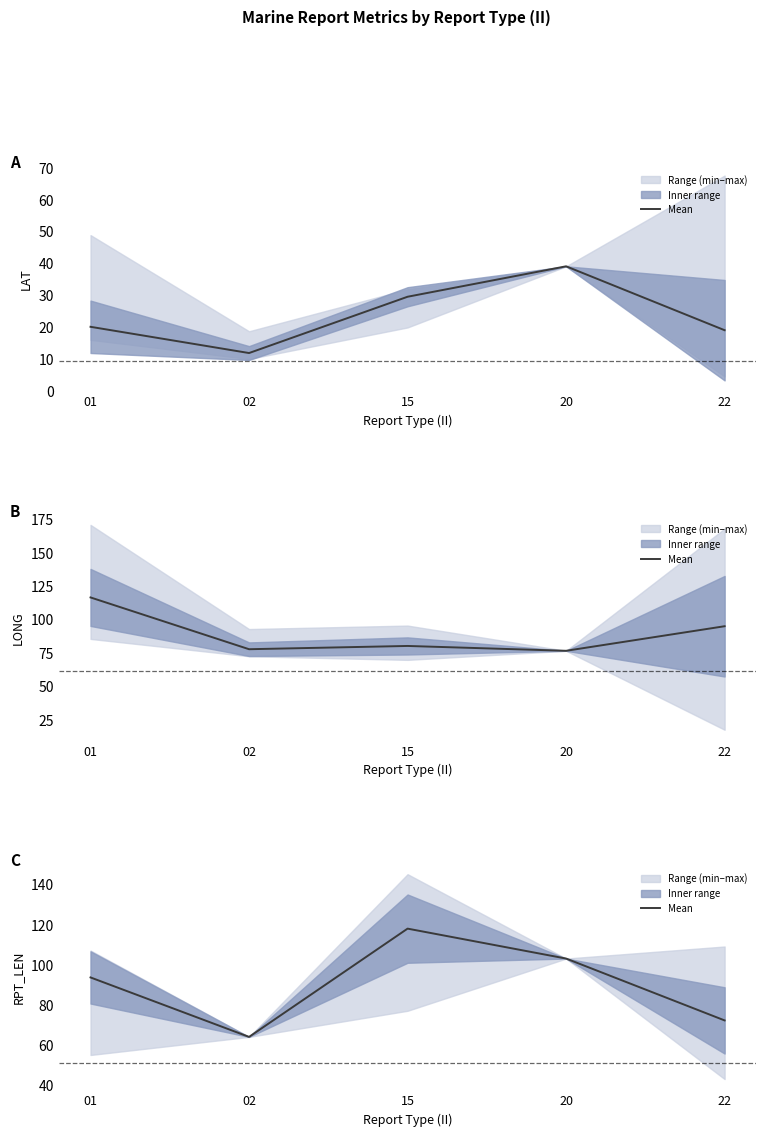

Read the value at 15.

117.9